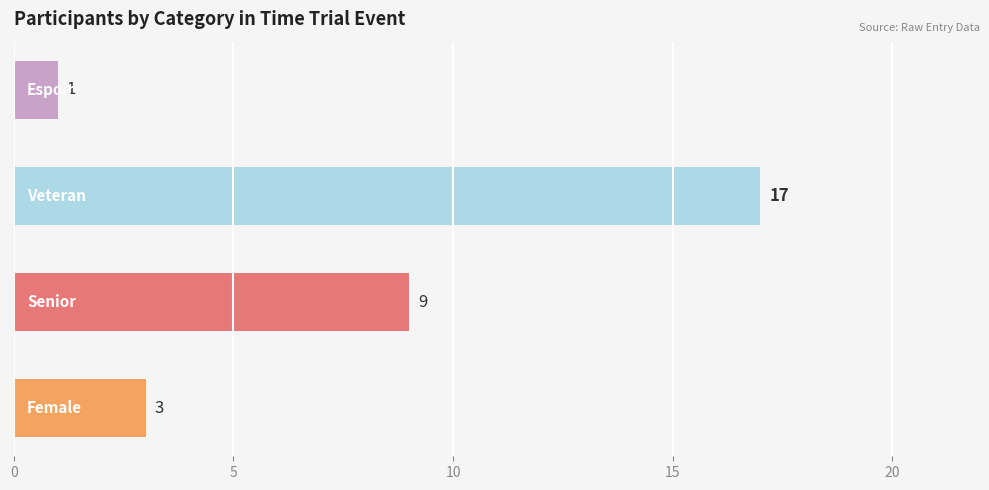

How many values are between 3 and 17?

3